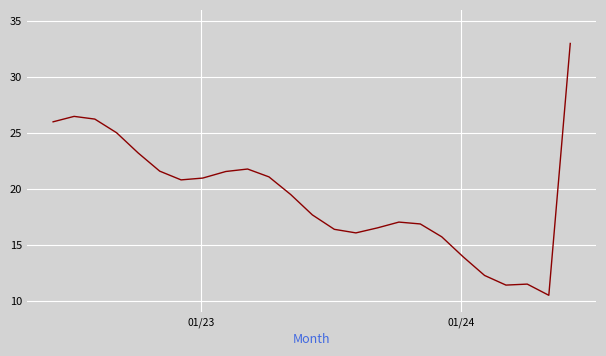

What is the difference between the maximum and minimum values?

22.5